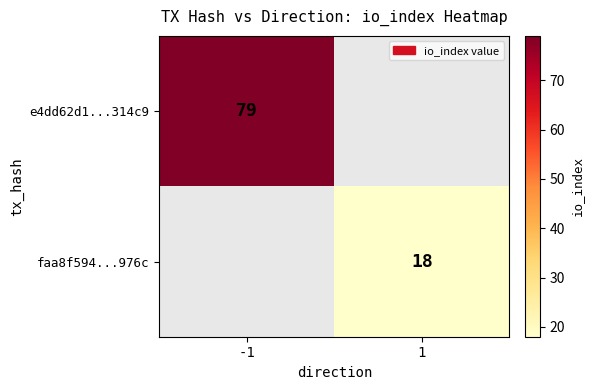

The faa8f594...976c series shows 7 at 1. True or false?

False